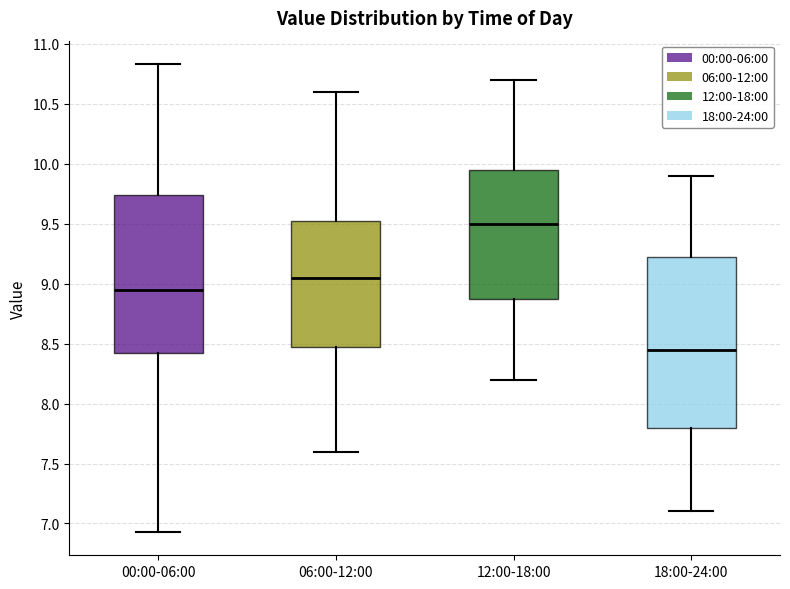

Which box is the tallest, from its lower edge to its upper edge?

18:00-24:00